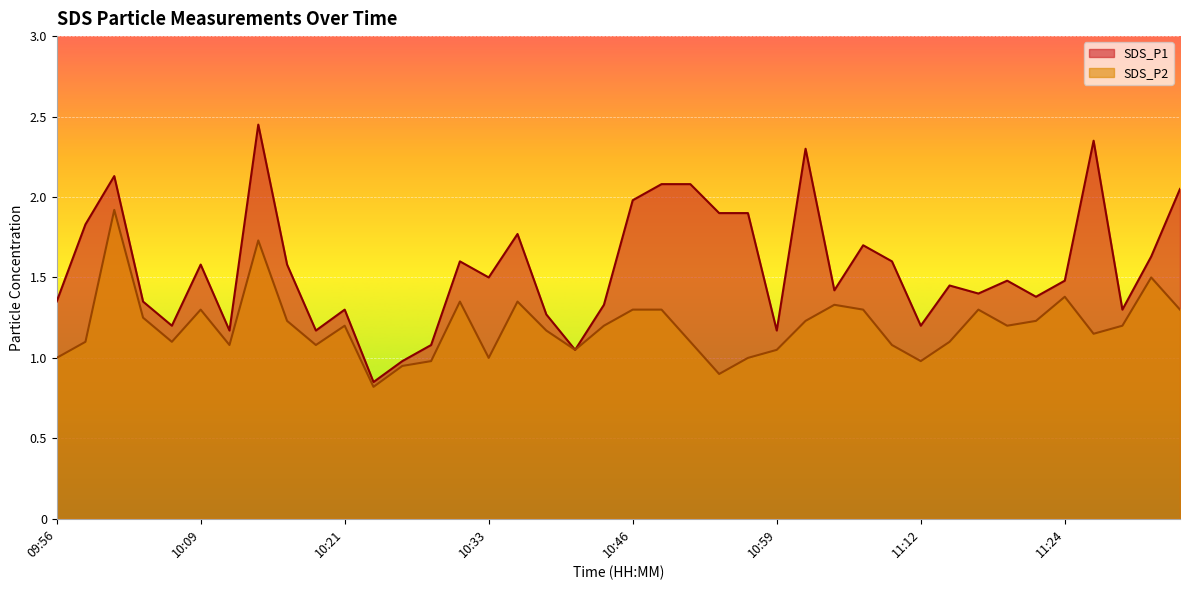

What is the average value of the SDS_P2 series?

1.2